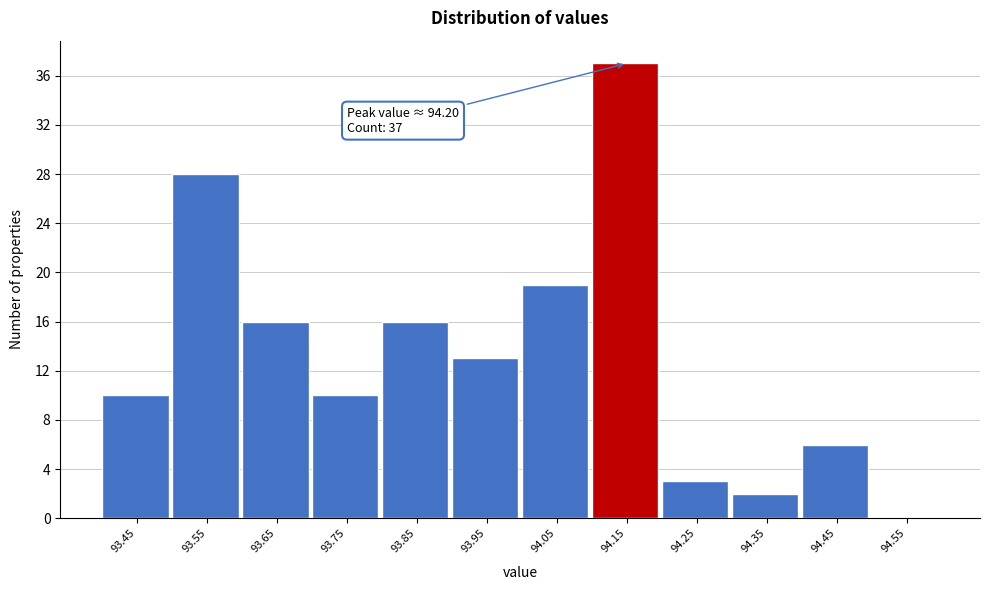

Reading right to left, transcribe all the data shown in this chart.

94.55=0	94.45=6	94.35=2	94.25=3	94.15=37	94.05=19	93.95=13	93.85=16	93.75=10	93.65=16	93.55=28	93.45=10